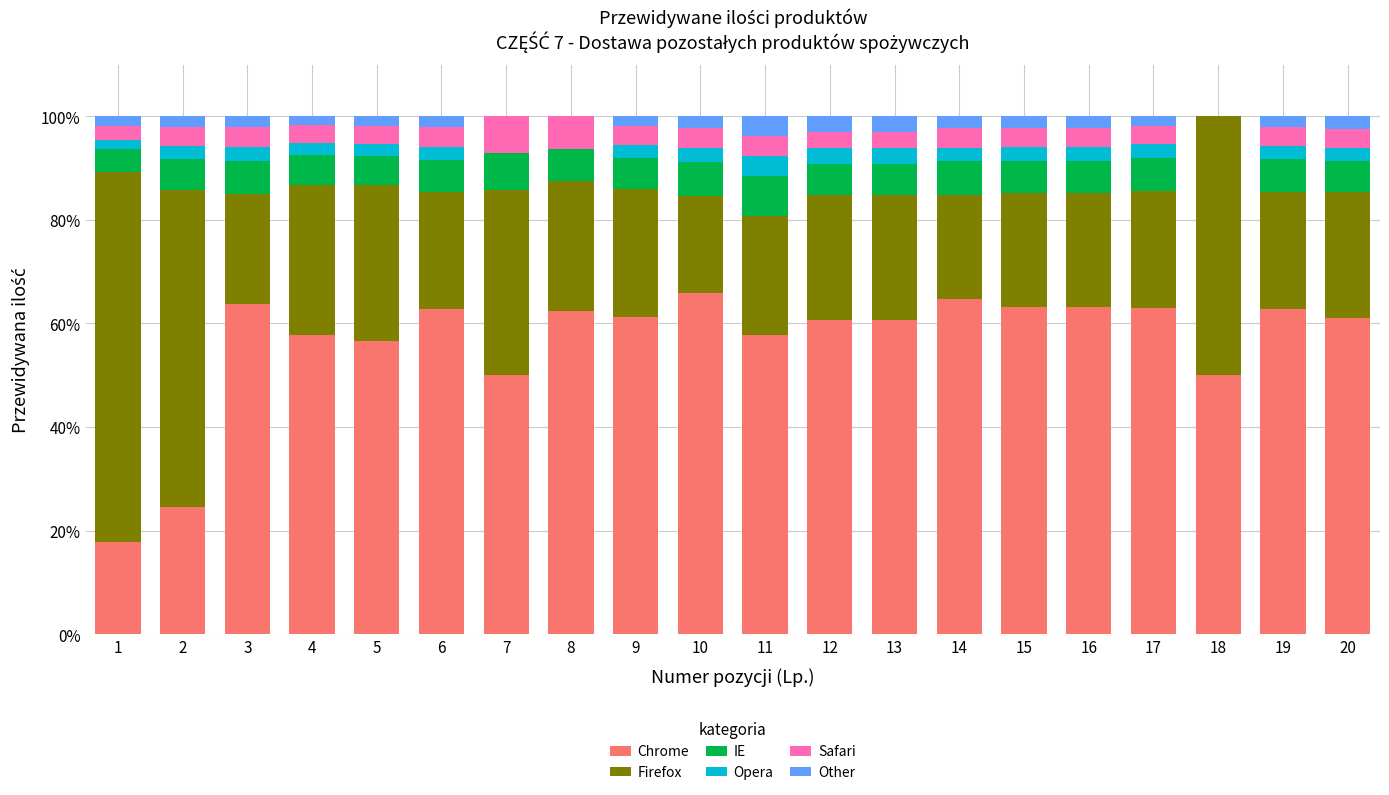

The value of Chrome at 14 is 64.7. True or false?

True